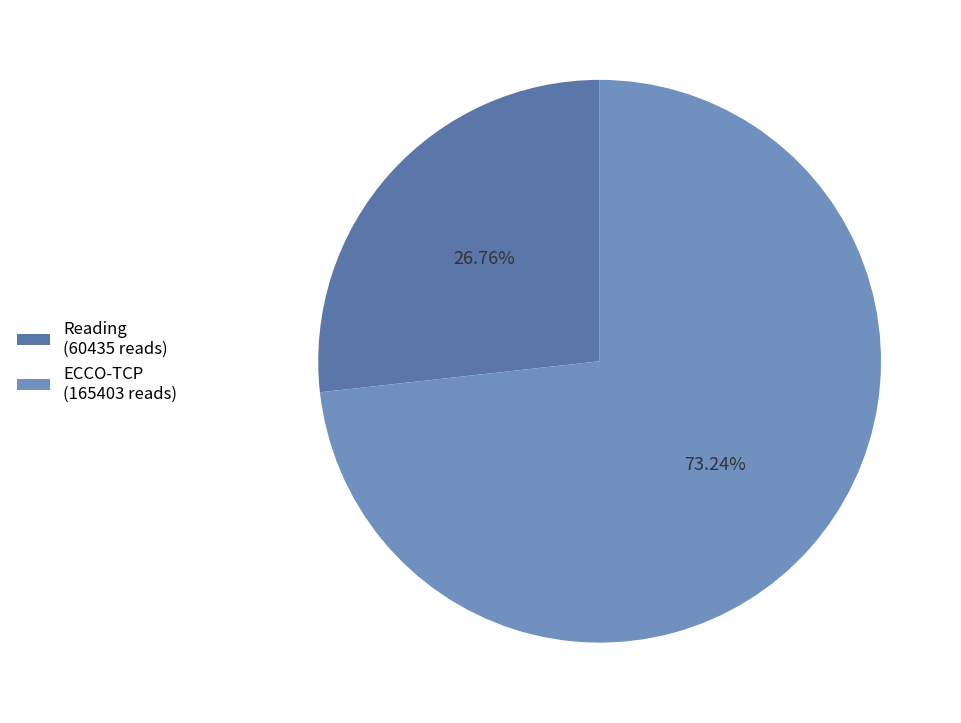

Approximately how many times larger is the value at Reading (60435 reads) compared to ECCO-TCP (165403 reads)?

0.4